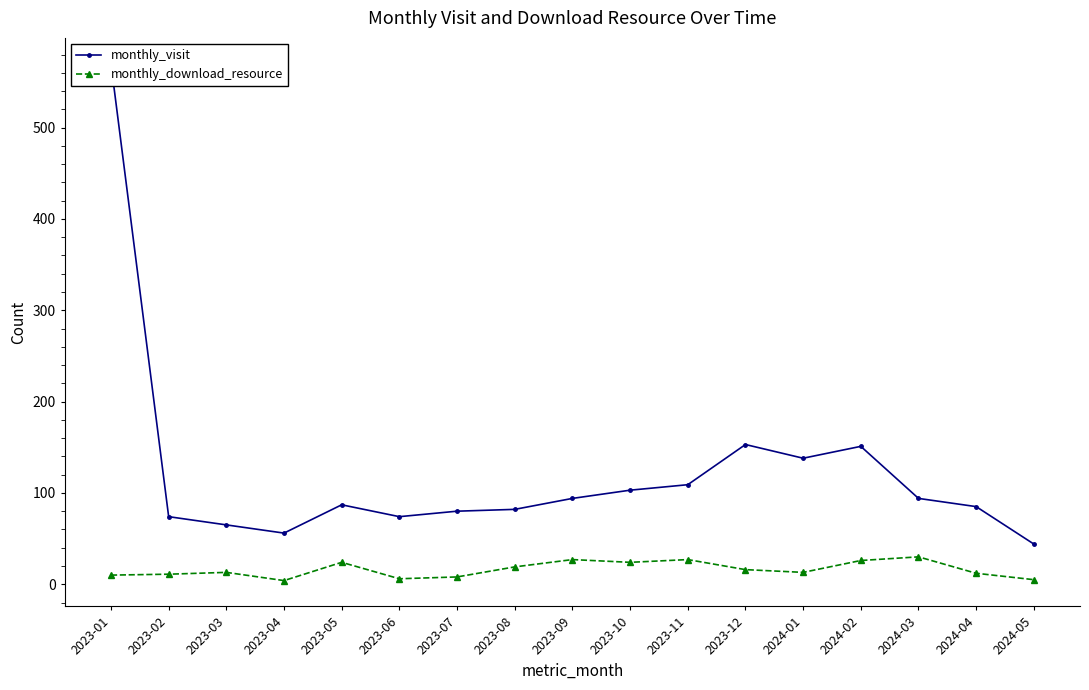

What is the difference between the second highest and second lowest values in the monthly_download_resource series?

22